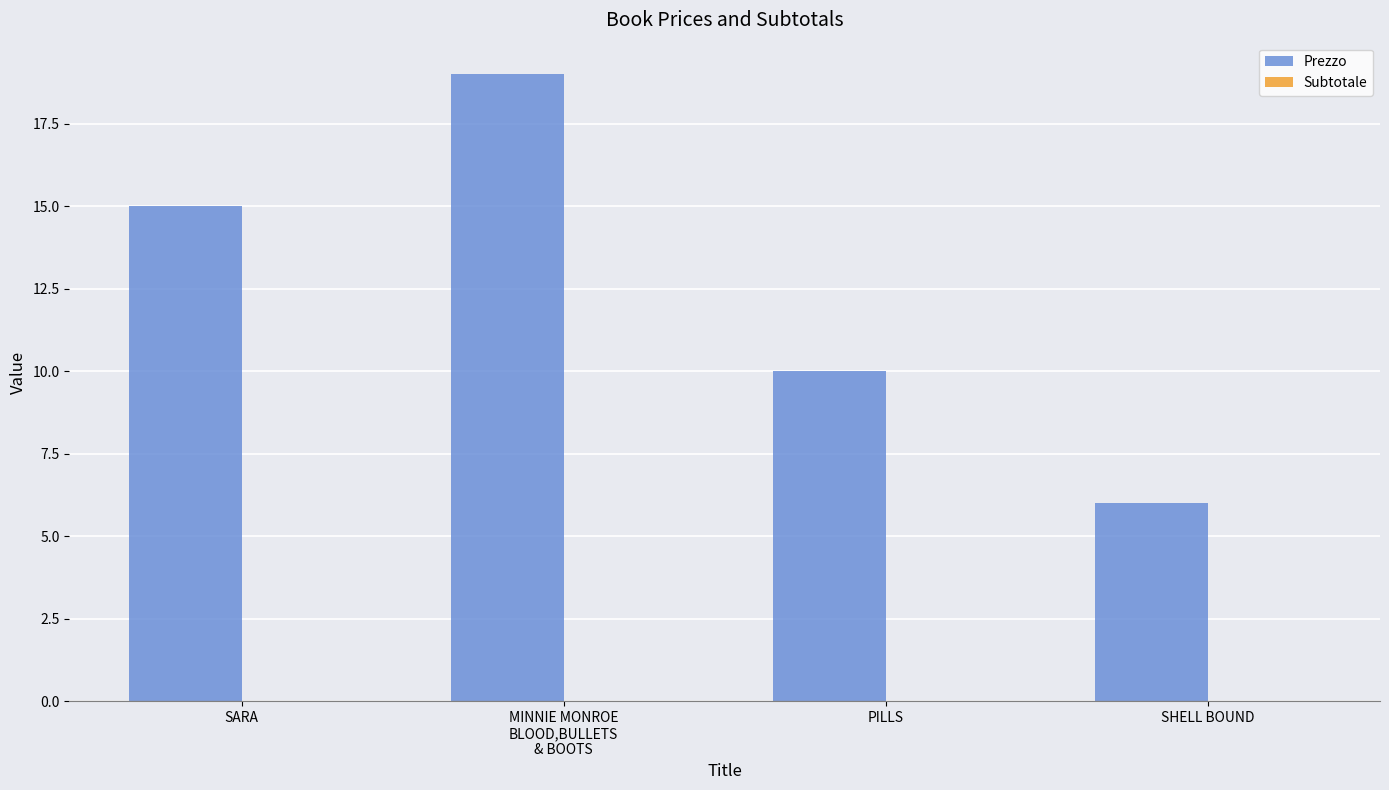

Which category has the highest value across all series?

MINNIE MONROE
BLOOD,BULLETS
& BOOTS